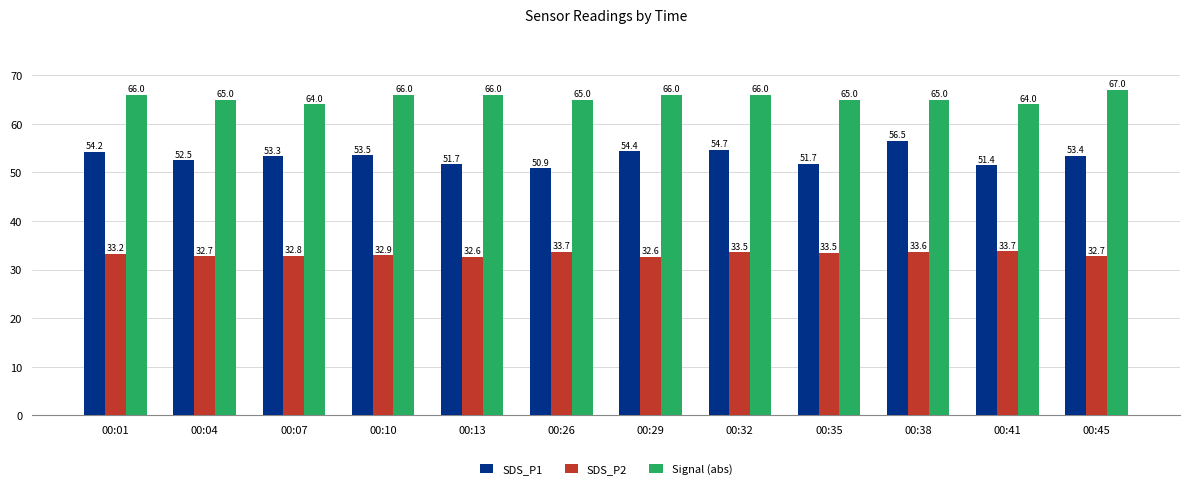

Rank the series by their average value, from highest to lowest.

Signal (abs), SDS_P1, SDS_P2